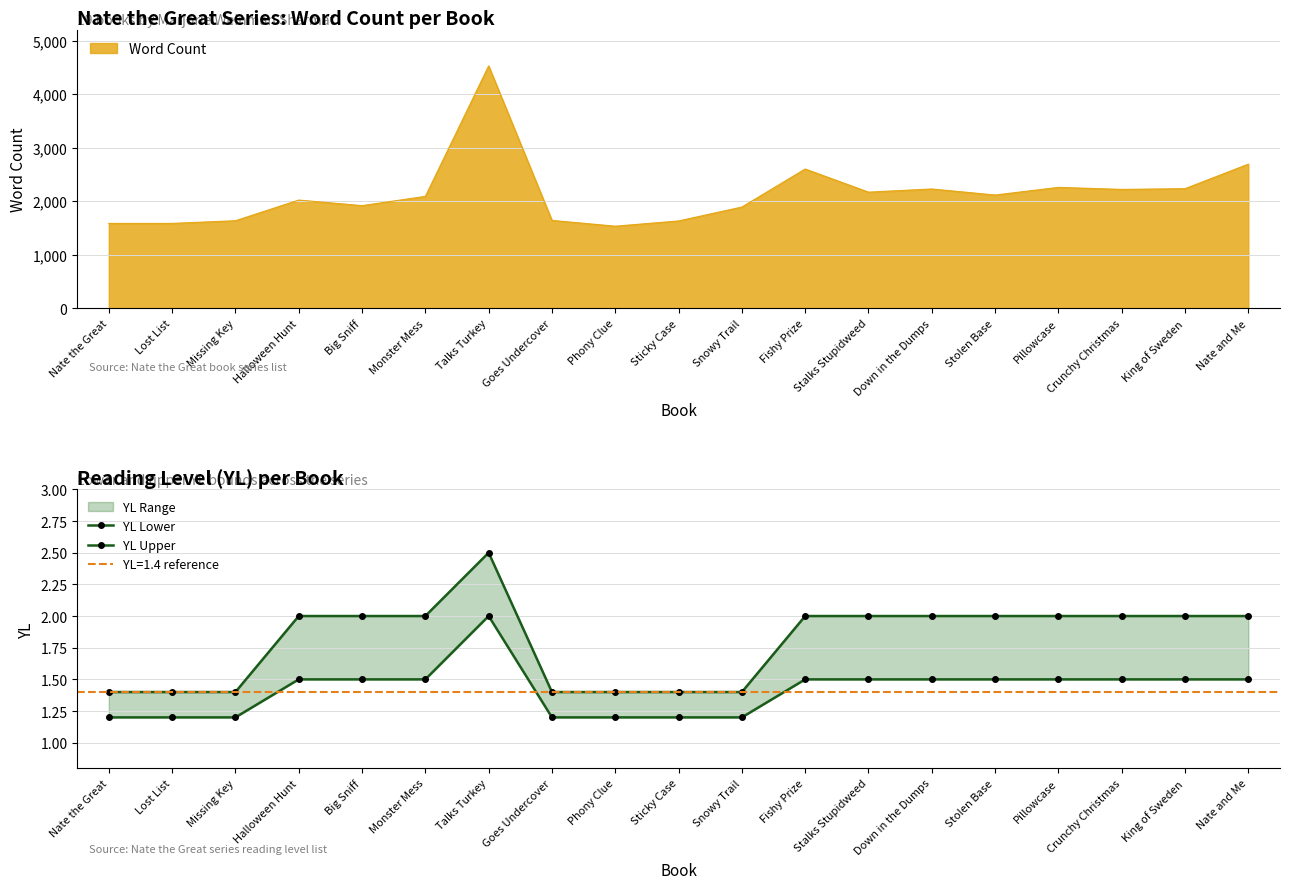

What is the maximum value shown in the chart?

2.5